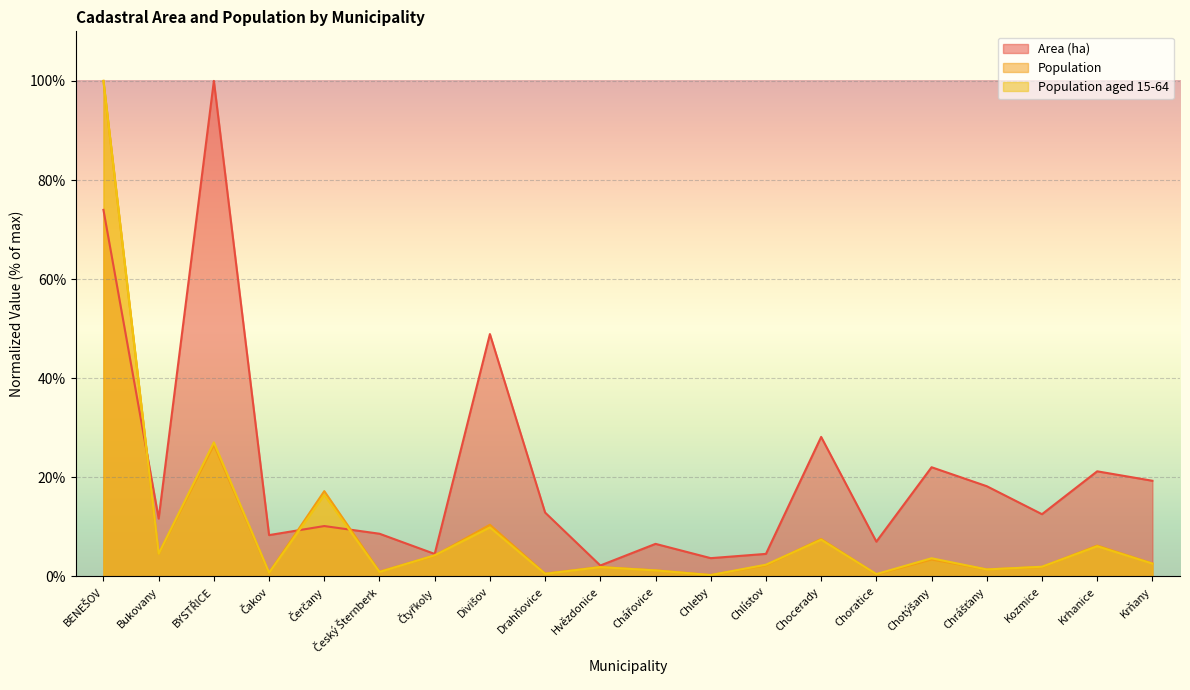

How many interior local valleys does the Population series have?

7